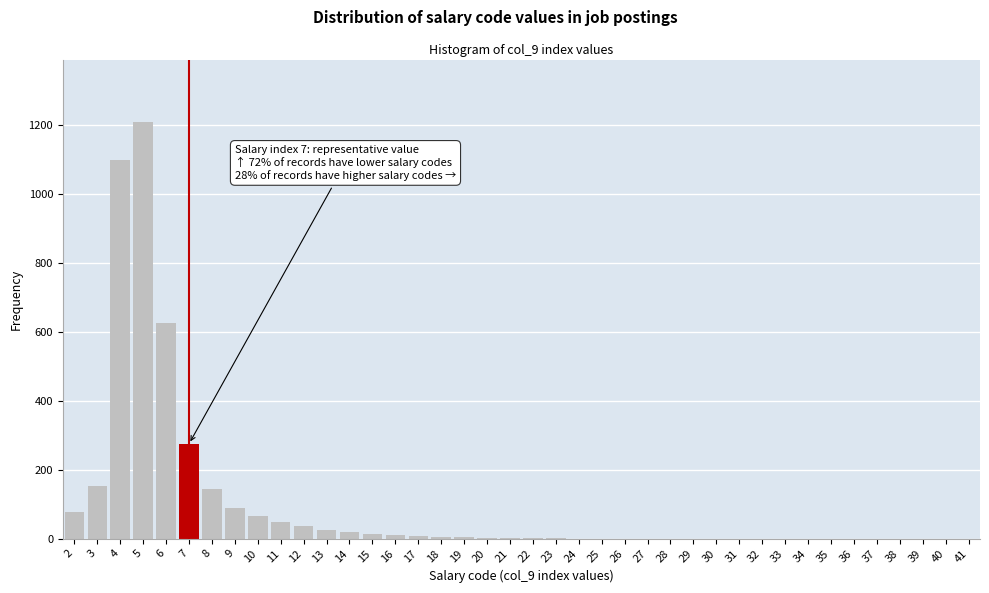

What is the sum of all values?

3914